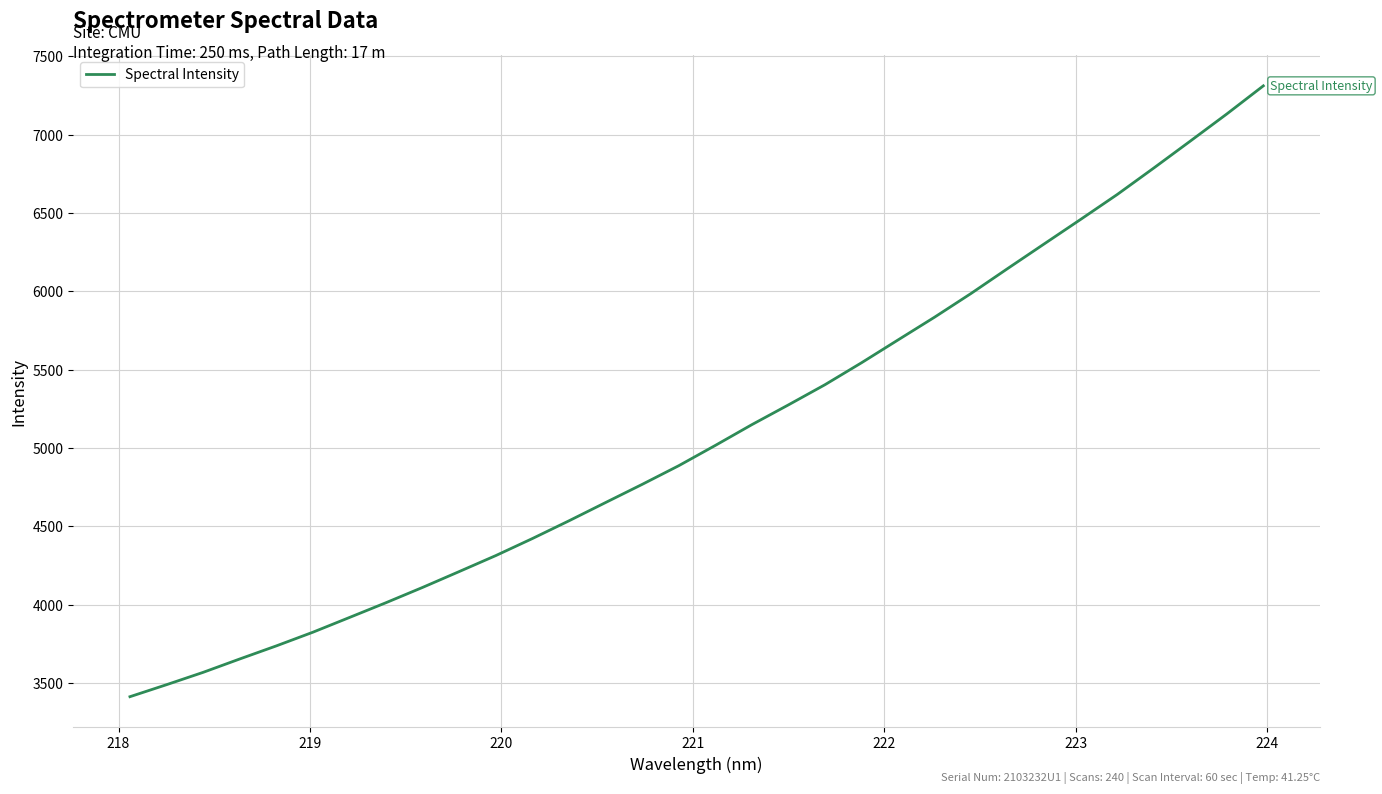

What is the maximum value shown in the chart?

7310.9